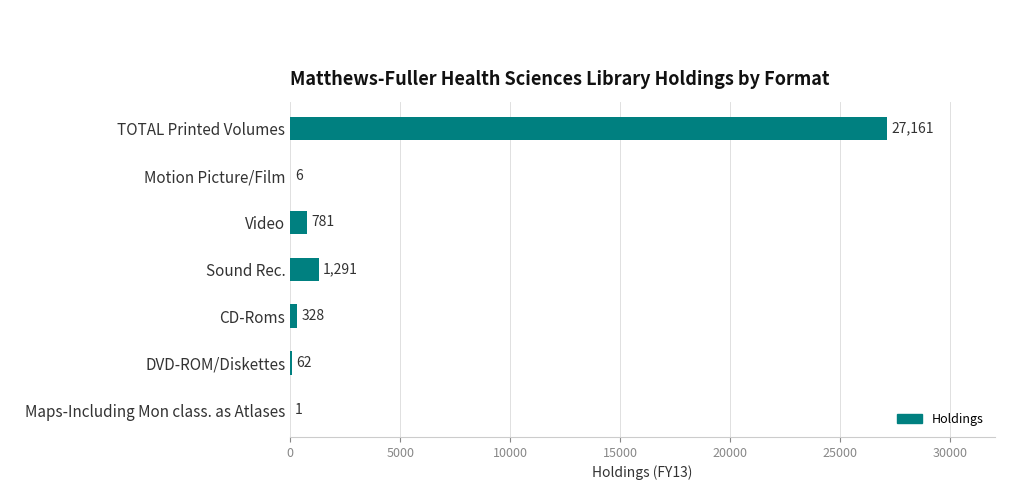

Which label corresponds to the largest value in the chart?

TOTAL Printed Volumes